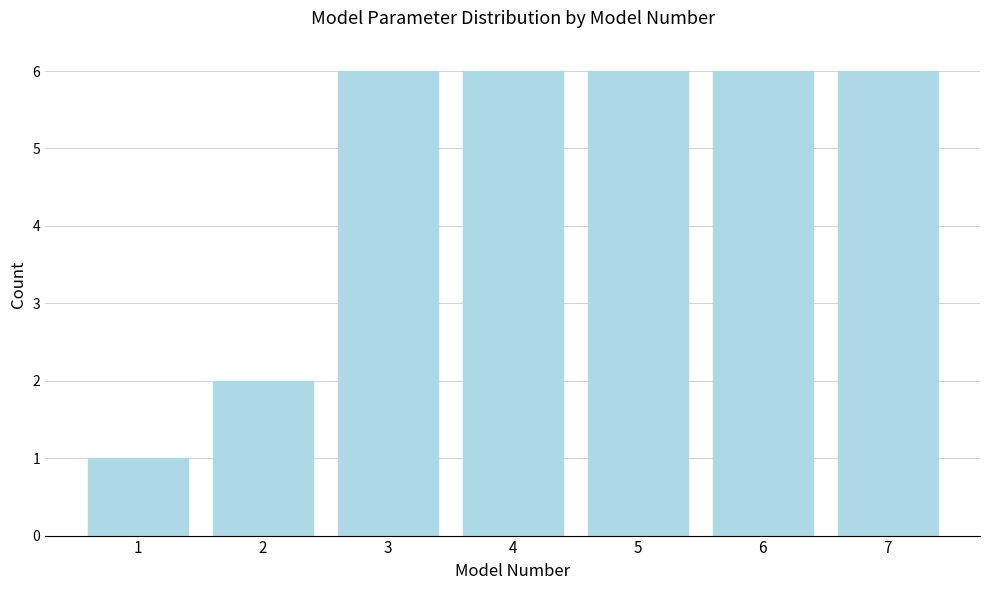

Reading left to right, transcribe this chart: for each bar, give the range it covers on the x-axis and its height. The values are not printed on the chart, so give them approximately, as read against the axis.

0.5 to 1.5: 1
1.5 to 2.5: 2
2.5 to 3.5: 6
3.5 to 4.5: 6
4.5 to 5.5: 6
5.5 to 6.5: 6
6.5 to 7.5: 6